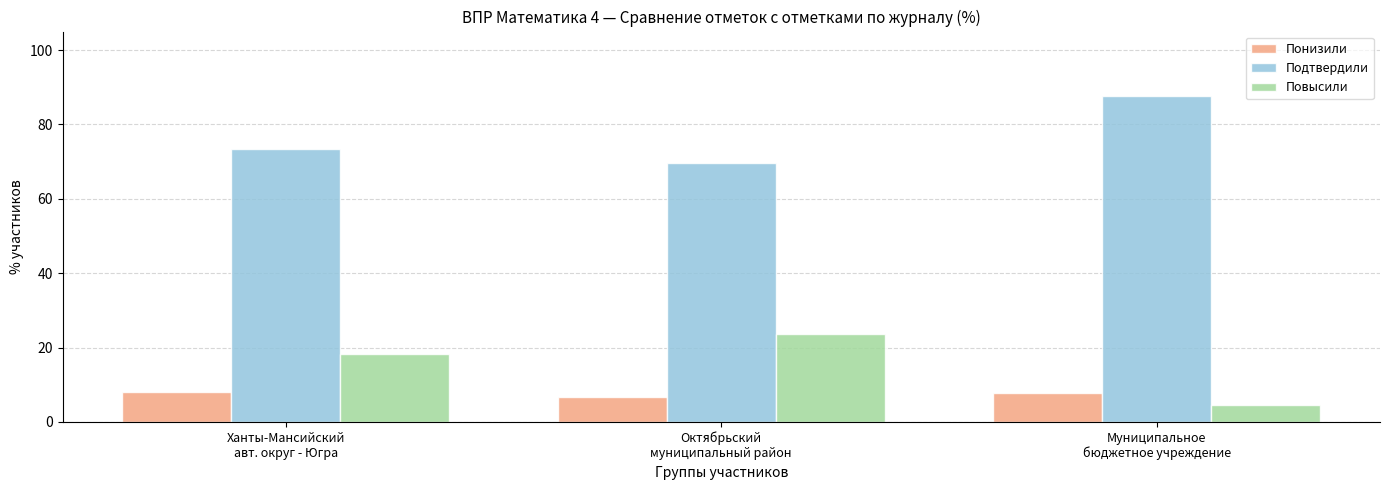

Reading left to right, extract all data points from this chart.

Понизили: Ханты-Мансийский
авт. округ - Югра=8.2	Октябрьский
муниципальный район=6.7	Муниципальное
бюджетное учреждение=7.7
Подтвердили: Ханты-Мансийский
авт. округ - Югра=73.5	Октябрьский
муниципальный район=69.5	Муниципальное
бюджетное учреждение=87.7
Повысили: Ханты-Мансийский
авт. округ - Югра=18.4	Октябрьский
муниципальный район=23.8	Муниципальное
бюджетное учреждение=4.6